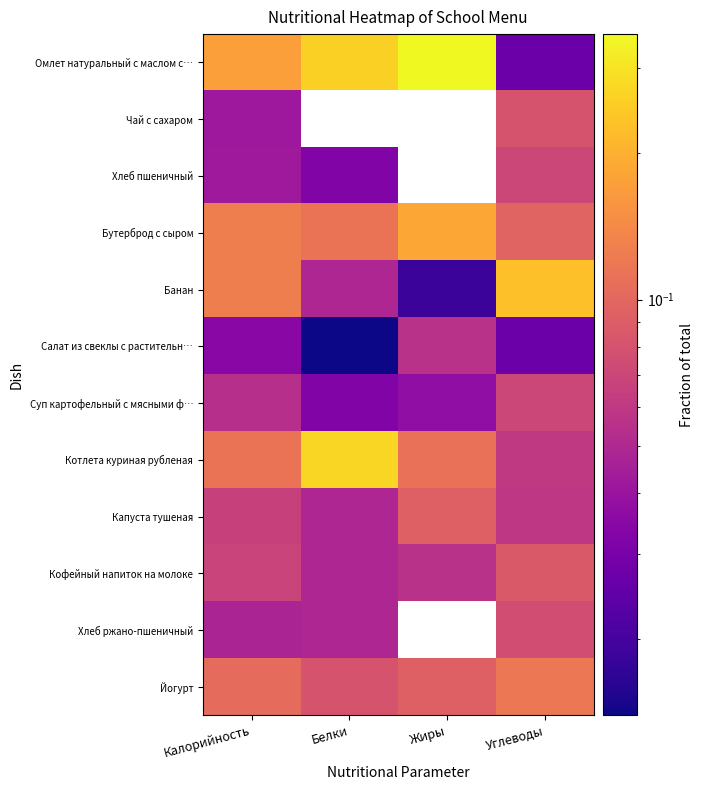

Which series changed the most between Калорийность and Белки?

Котлета куриная рубленая